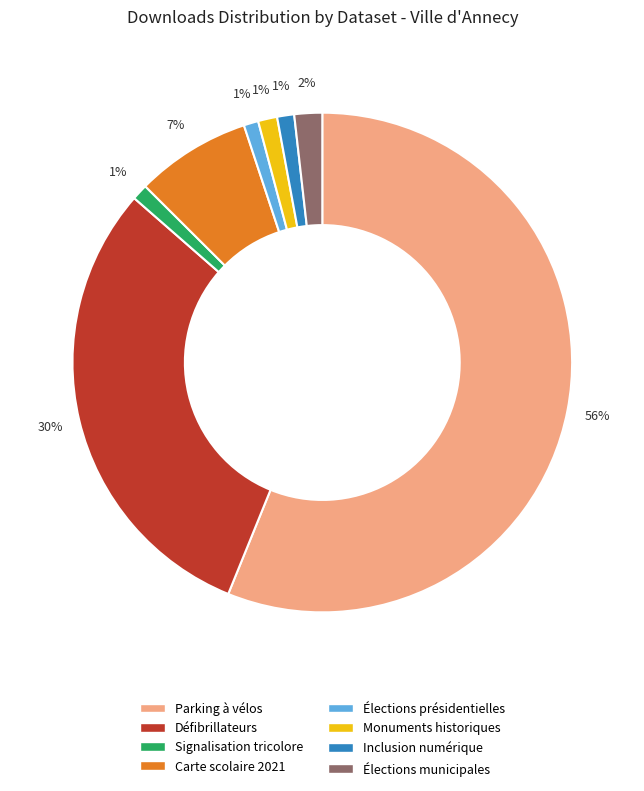

To the nearest percent, what is the combined percentage of Défibrillateurs and Élections présidentielles?

31%